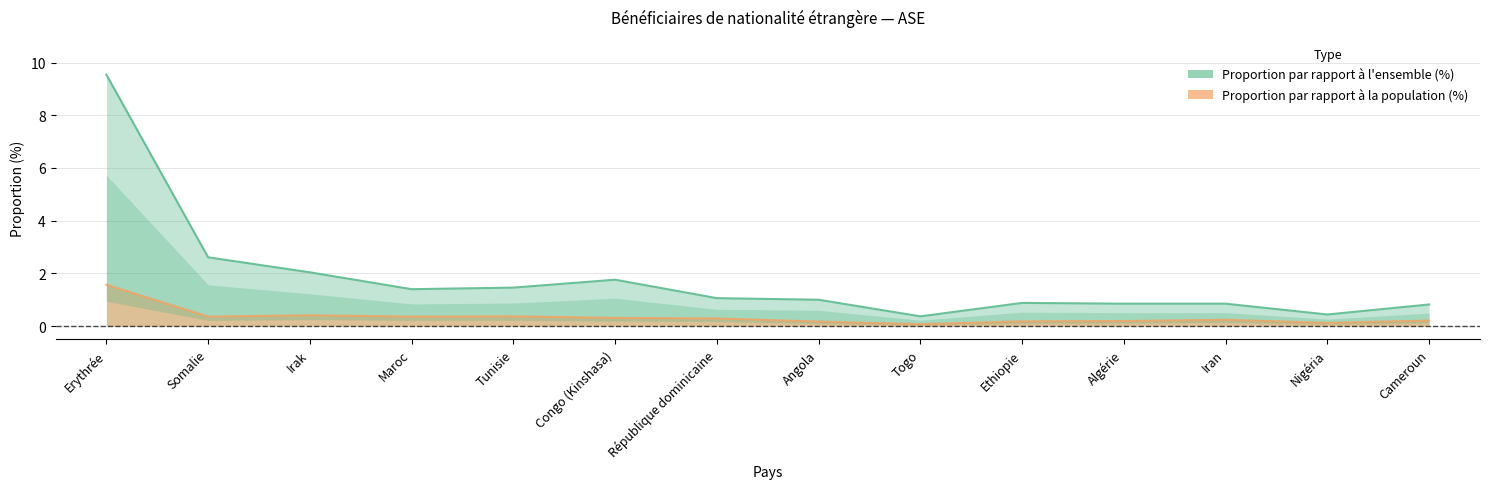

At which label is Proportion par rapport à l'ensemble closest to 4?

Somalie